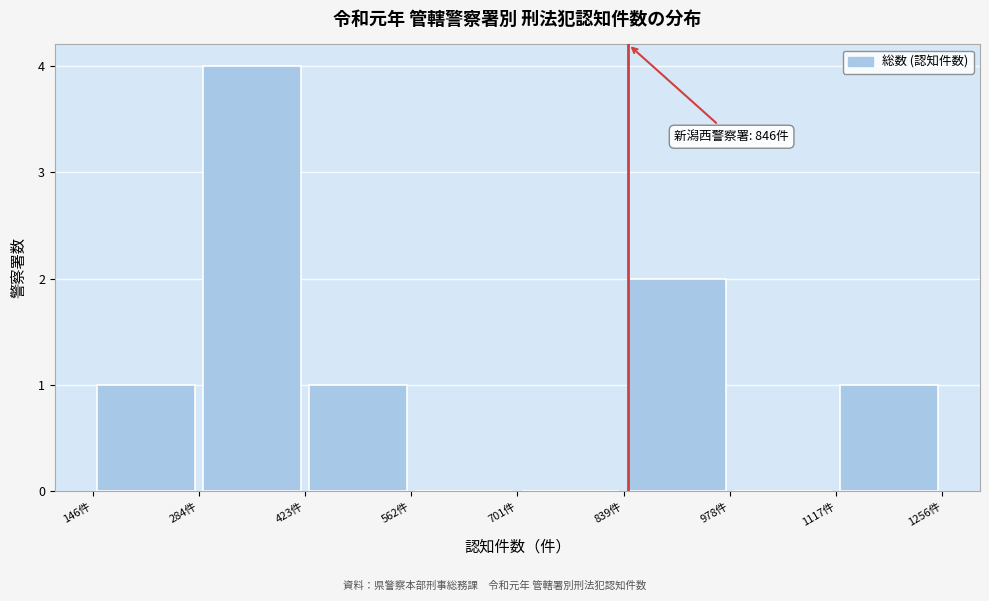

Which range on the x-axis has the tallest bar?

280 to 420